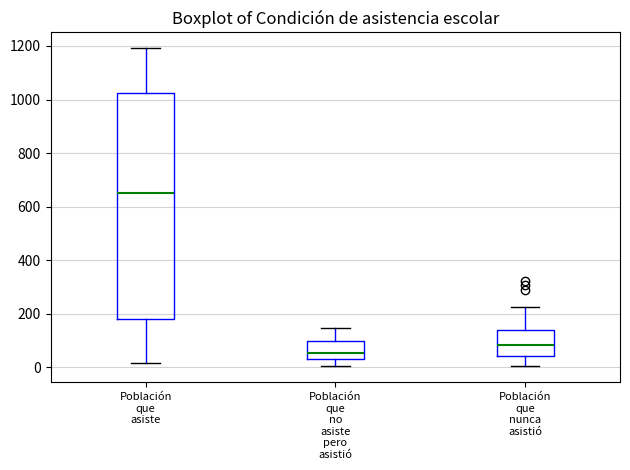

Reading left to right, transcribe this box plot: for each box, give where its median line is, the range the box spans, and where its two whiskers end, as read against the y-axis. The values are not printed on the chart, so give them approximately, as read against the axis.

Población que asiste: median 660, box 180 to 1020, whiskers 20 to 1200
Población que no asiste pero asistió: median 60, box 40 to 100, whiskers 0 to 140
Población que nunca asistió: median 80, box 40 to 140, whiskers 0 to 220